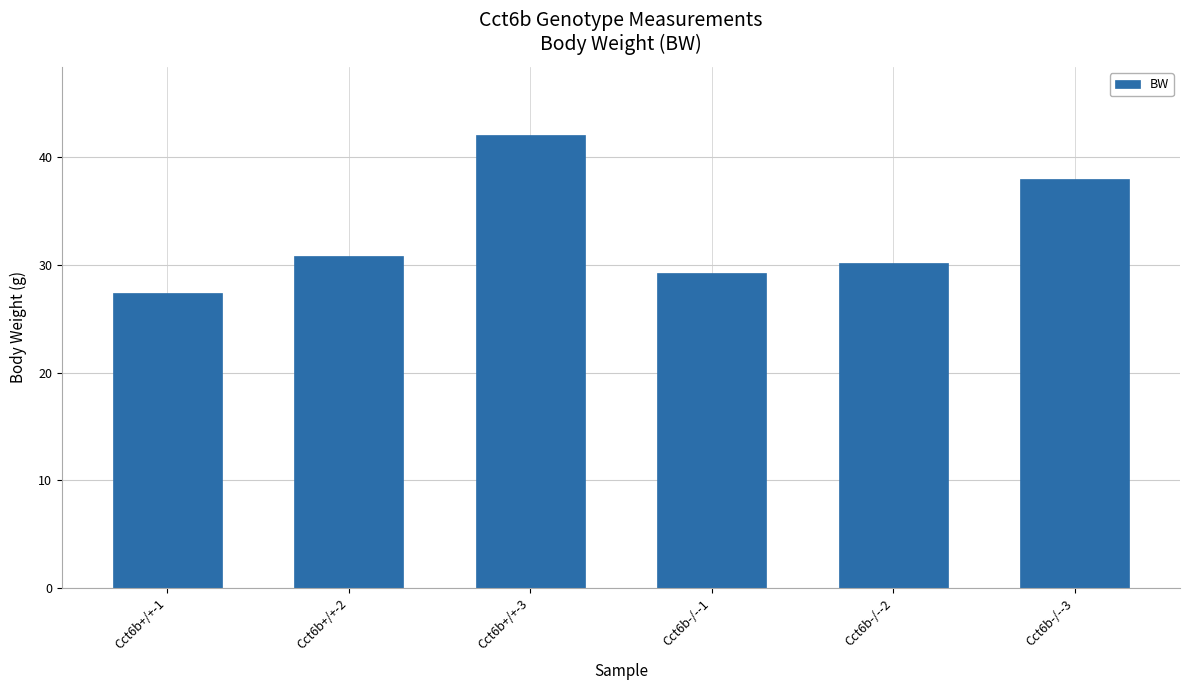

What is the minimum value shown in the chart?

27.4